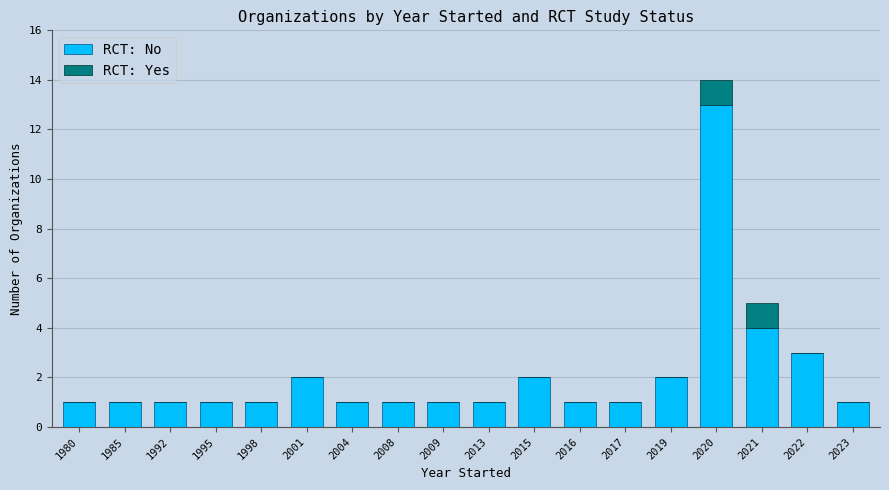

The value of RCT: No at 2013 is 1. True or false?

True